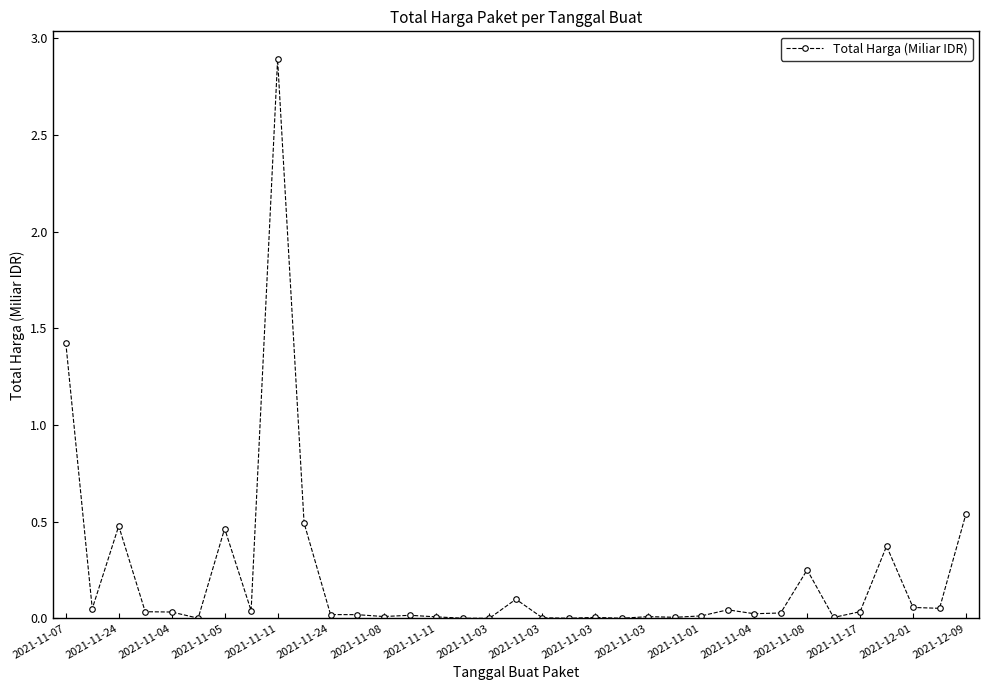

True or false: the data has more than 2 interior local peaks.

True